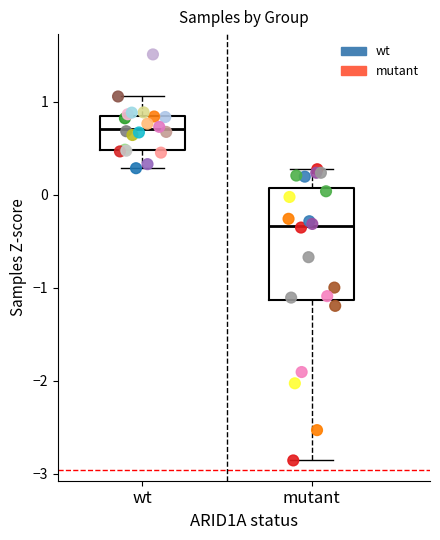

Which series has the widest spread of Y values?

mutant